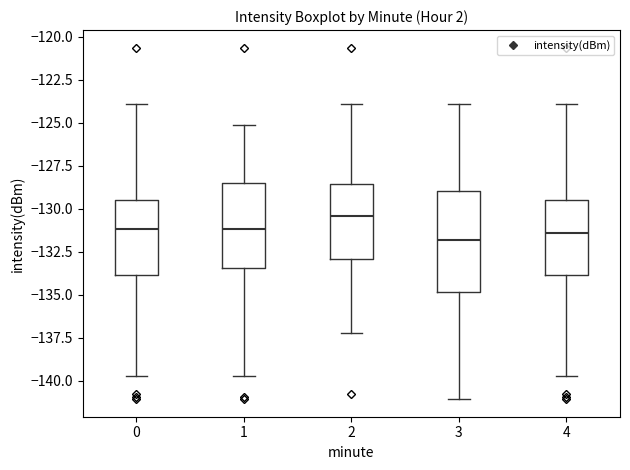

Which box is the tallest, from its lower edge to its upper edge?

3